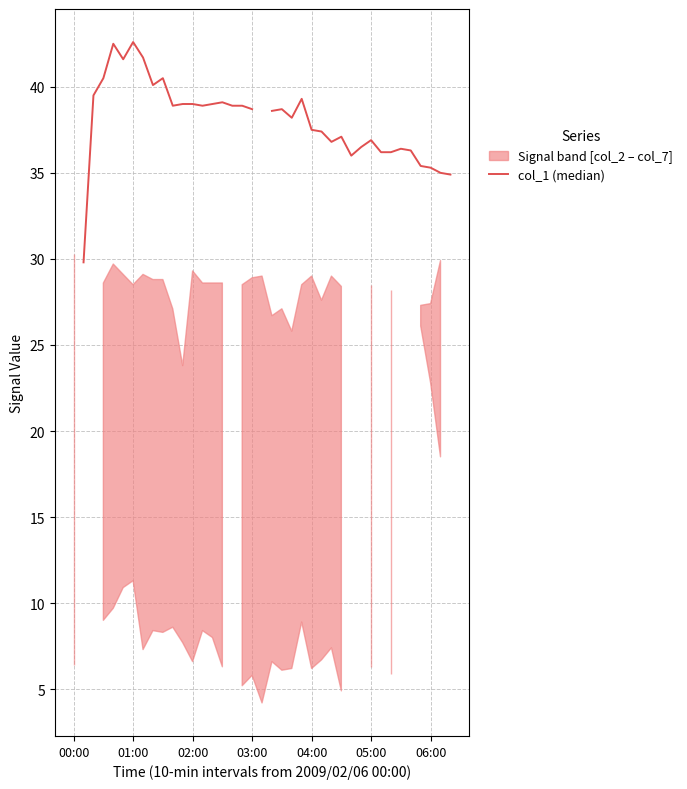

How many lines are shown in the chart?

1